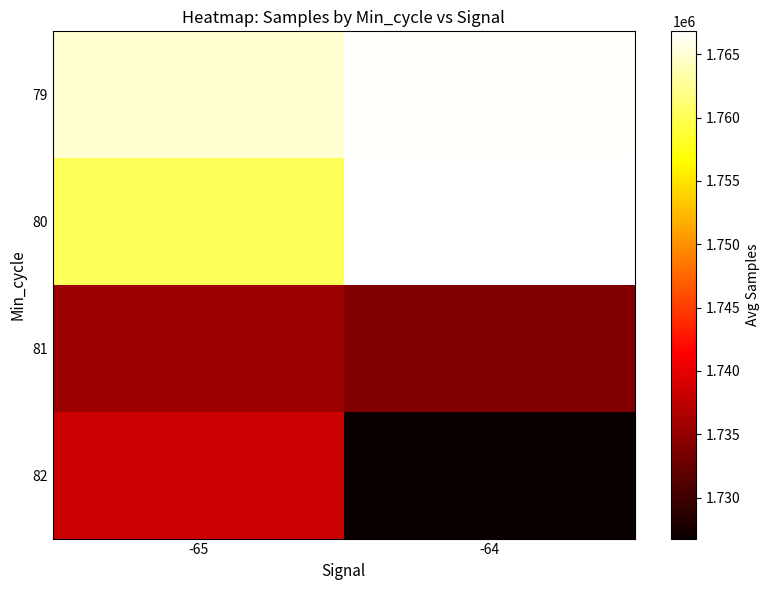

What is the maximum value shown in the chart?

1766809.0